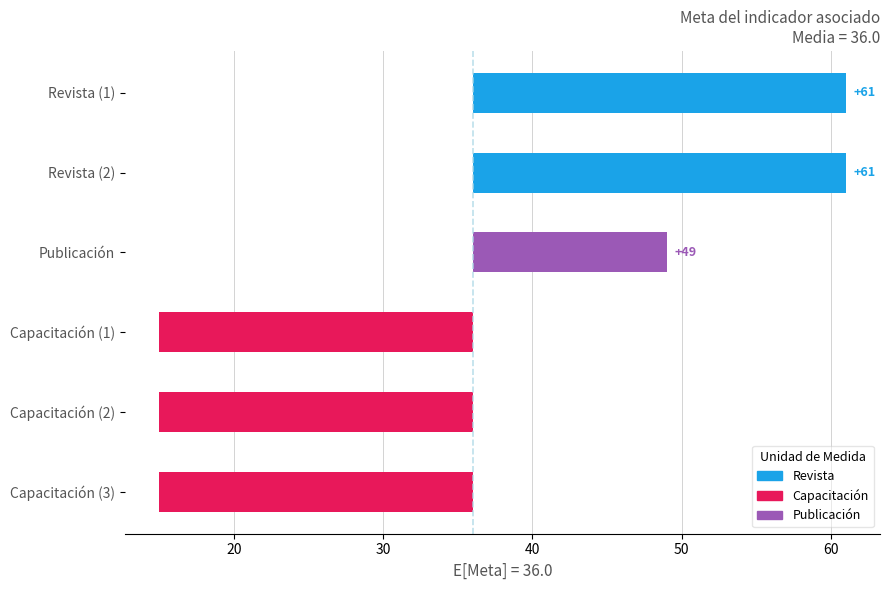

How many positive values are there?

3